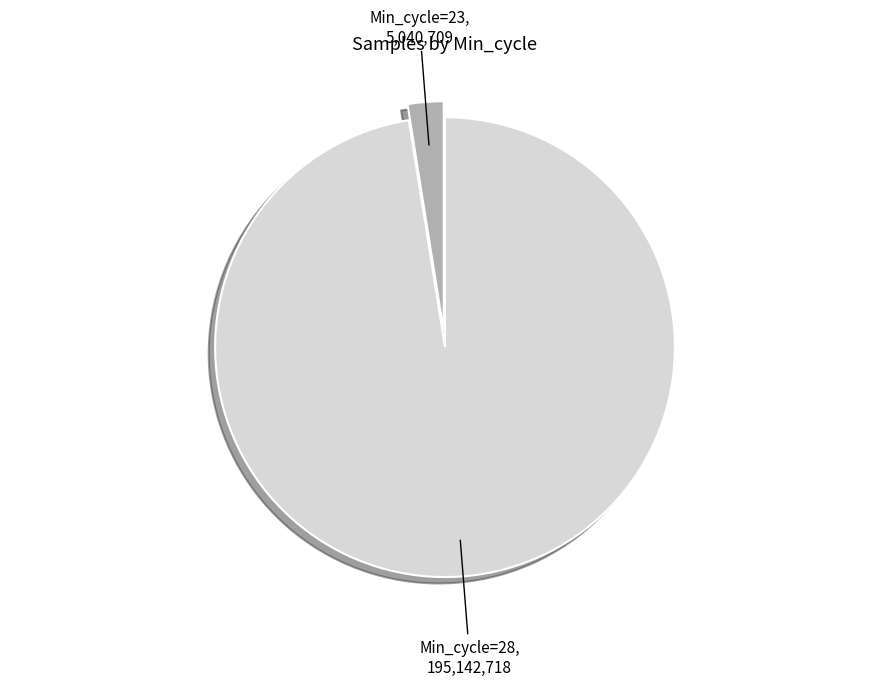

The Min_cycle=23 slice represents 3% of the pie. True or false?

True